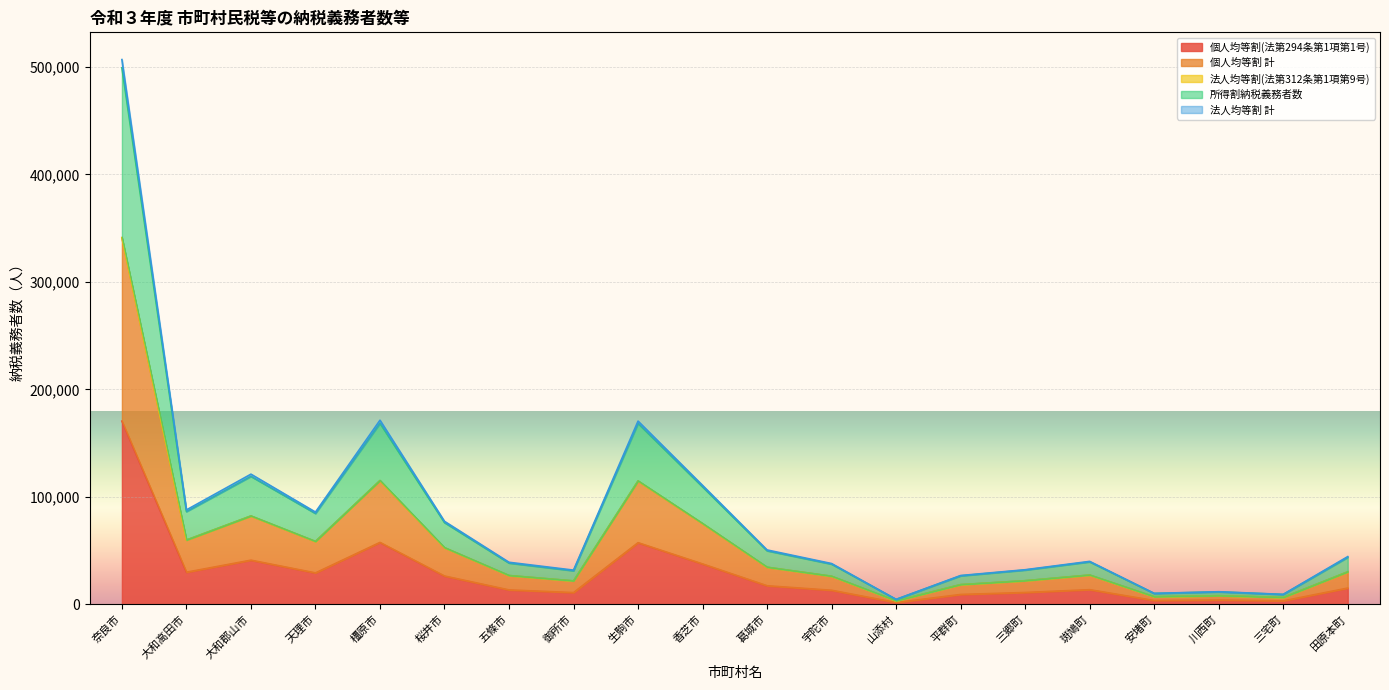

The 個人均等割(法第294条第1項第1号) series shows 17598 at 宇陀市. True or false?

False